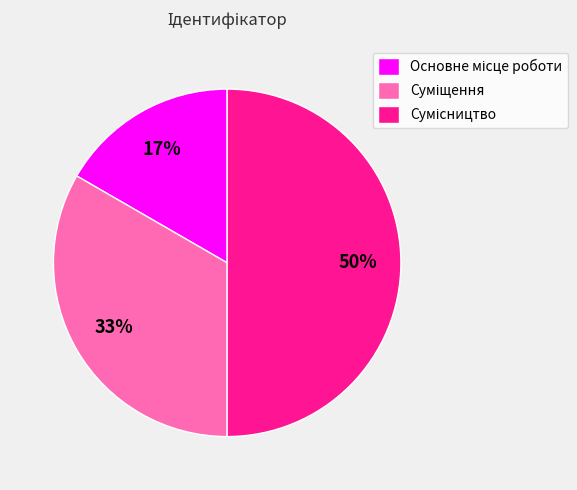

To the nearest percent, what is the difference between the largest and smallest slice percentages?

33%